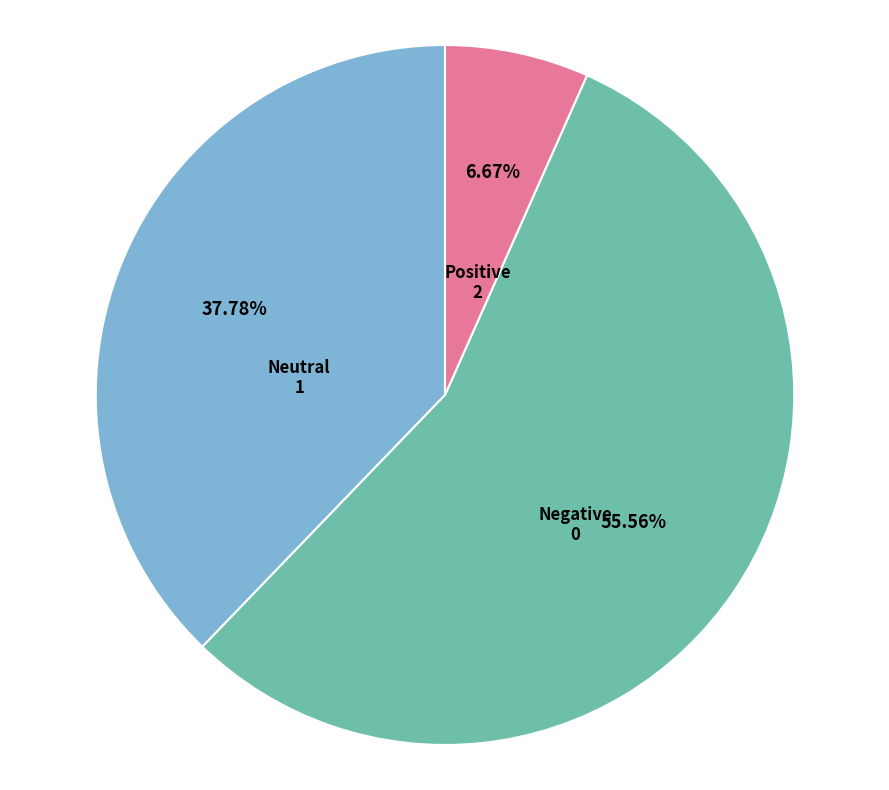

How many segments does this pie chart have?

3